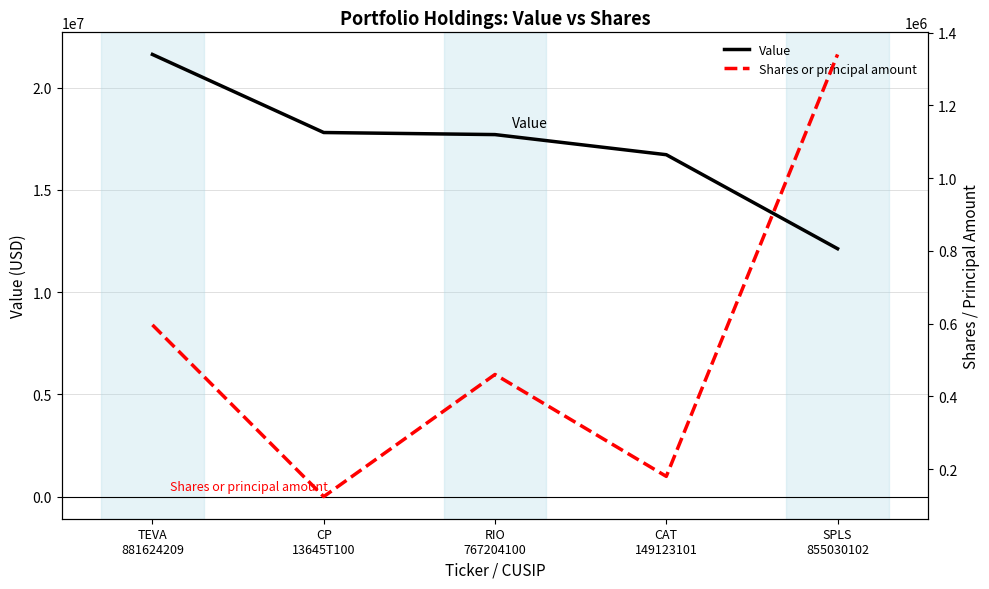

What position from the right is SPLS
855030102?

1